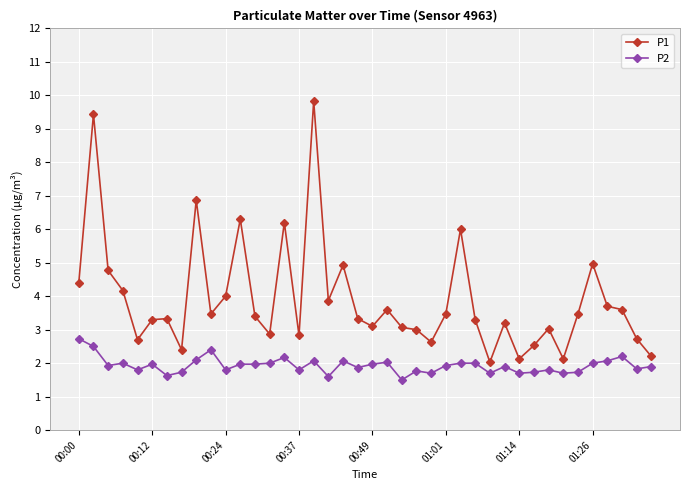

True or false: P2 has more than 2 points higher than both neighbors.

True